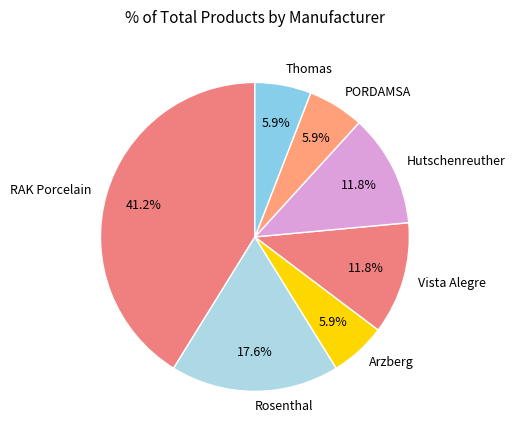

To the nearest percent, what portion does Vista Alegre represent?

12%